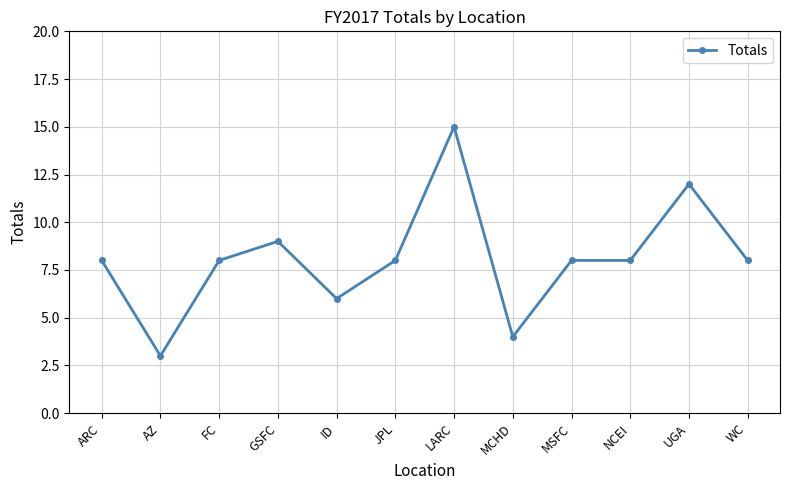

What position from the left is NCEI?

10